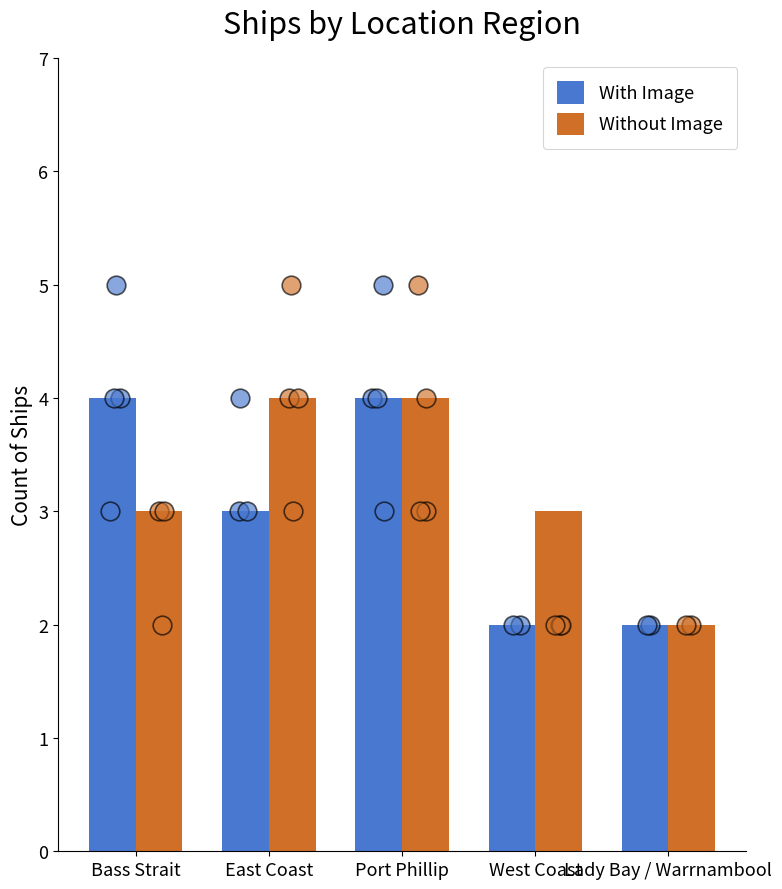

What are all the series names shown in the legend?

With Image, Without Image